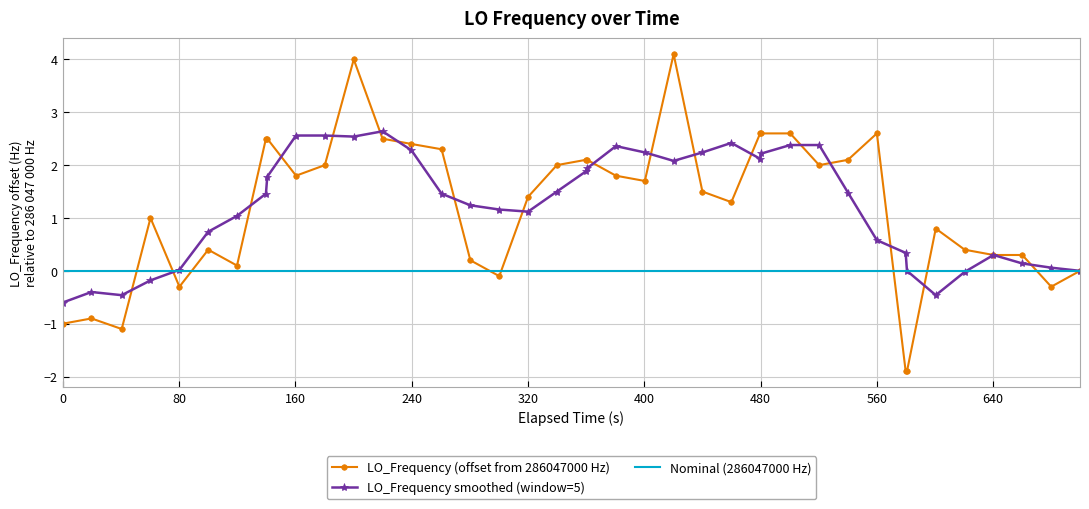

What is the maximum value for LO_Frequency smoothed (window=5)?

2.6